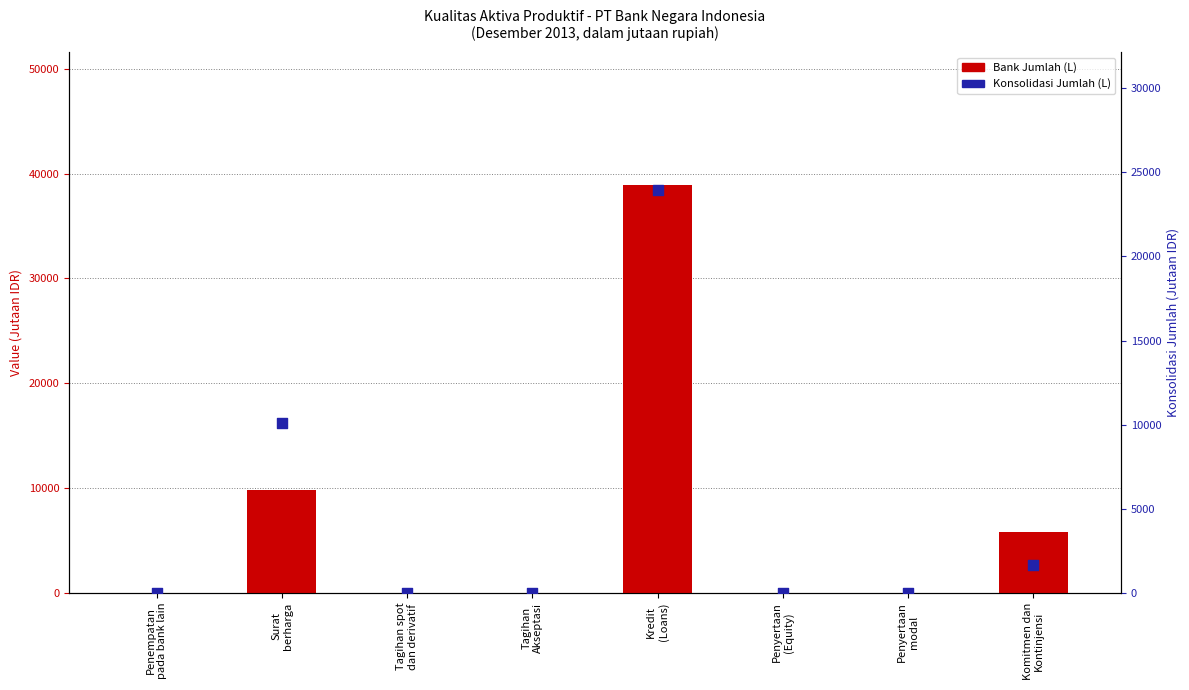

Which series has the largest Y range (max minus min)?

Bank Jumlah (L)